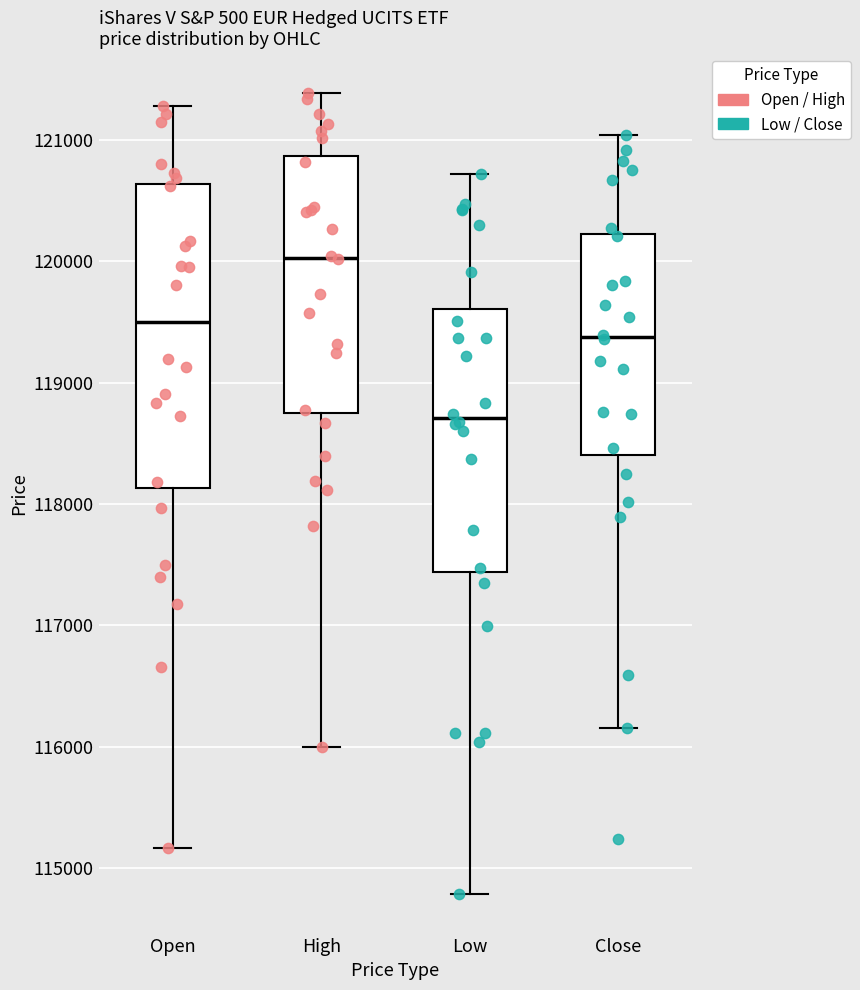

Reading left to right, transcribe this box plot: for each box, give where its median line is, the range the box spans, and where its two whiskers end, as read against the y-axis. The values are not printed on the chart, so give them approximately, as read against the axis.

Open: median 119500, box 118100 to 120600, whiskers 115200 to 121300
High: median 120000, box 118700 to 120900, whiskers 116000 to 121400
Low: median 118700, box 117400 to 119600, whiskers 114800 to 120700
Close: median 119400, box 118400 to 120200, whiskers 116200 to 121000